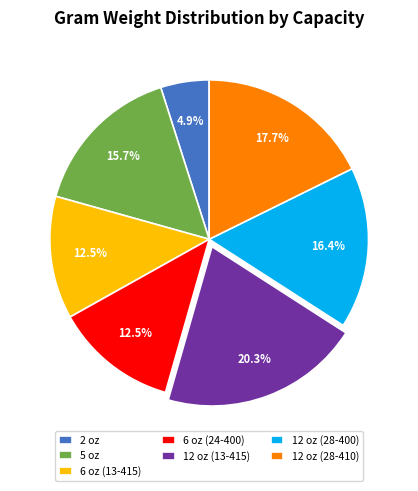

To the nearest percent, what is the combined percentage of 12 oz (28-410) and 6 oz (24-400)?

30%